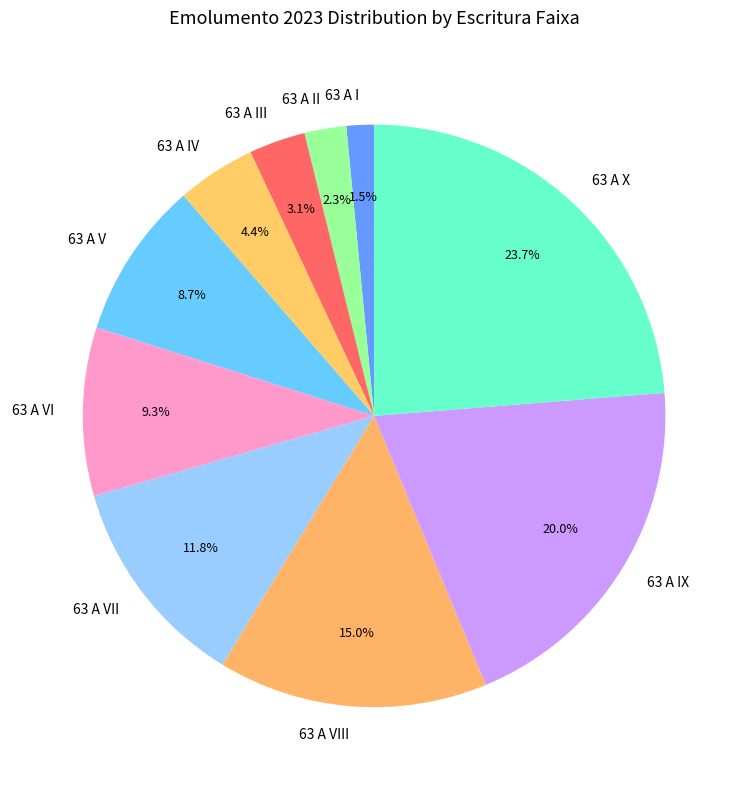

Rank the categories by value from lowest to highest.

63 A I, 63 A II, 63 A III, 63 A IV, 63 A V, 63 A VI, 63 A VII, 63 A VIII, 63 A IX, 63 A X